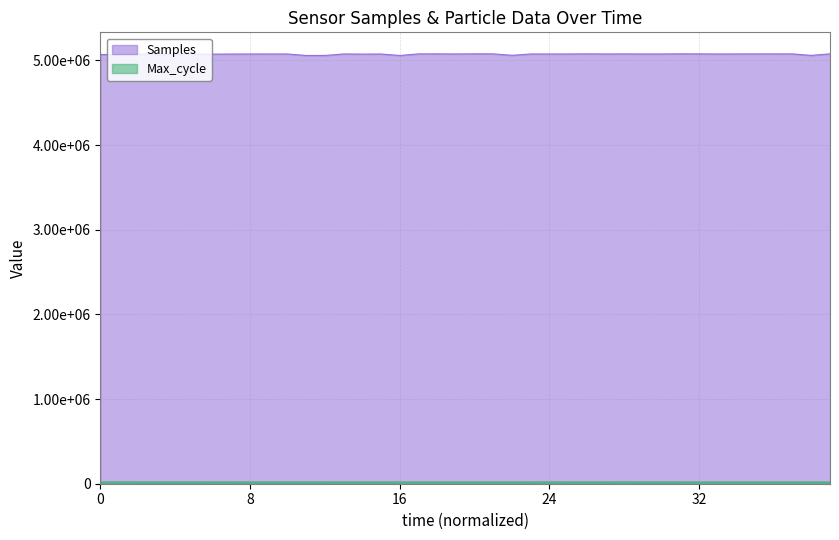

List the series in order of their overall mean, lowest first.

Max_cycle, Samples